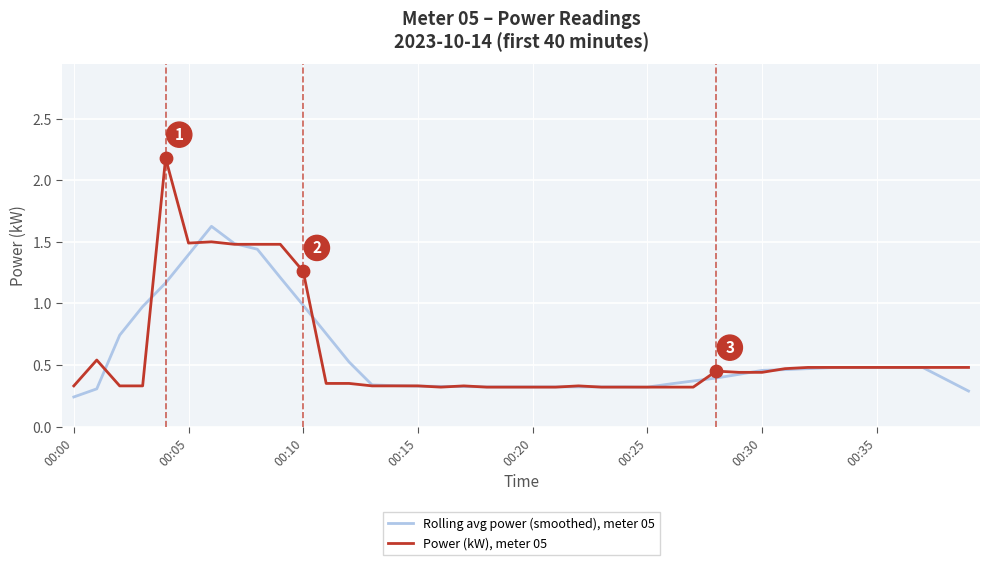

What is the maximum value shown in the chart?

2.2